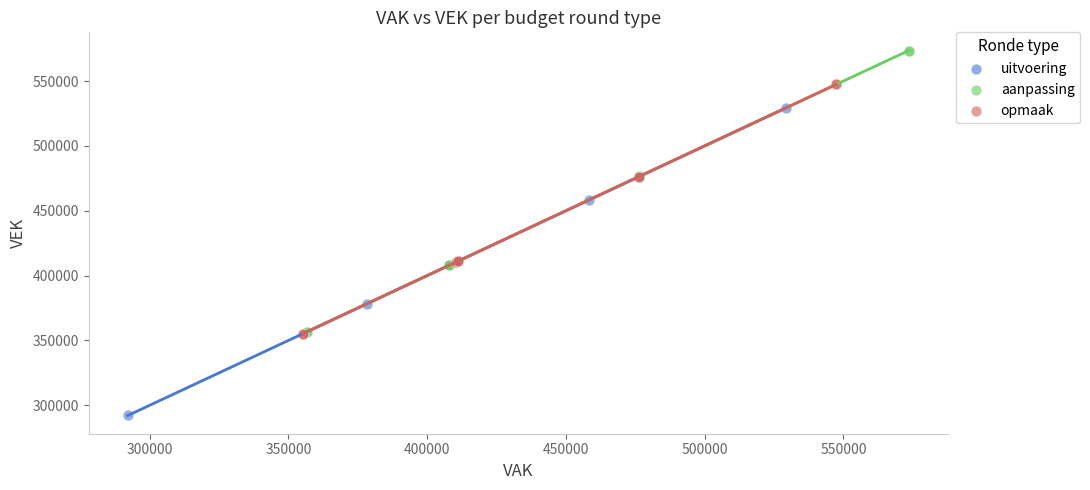

Which series reaches the minimum Y coordinate?

uitvoering